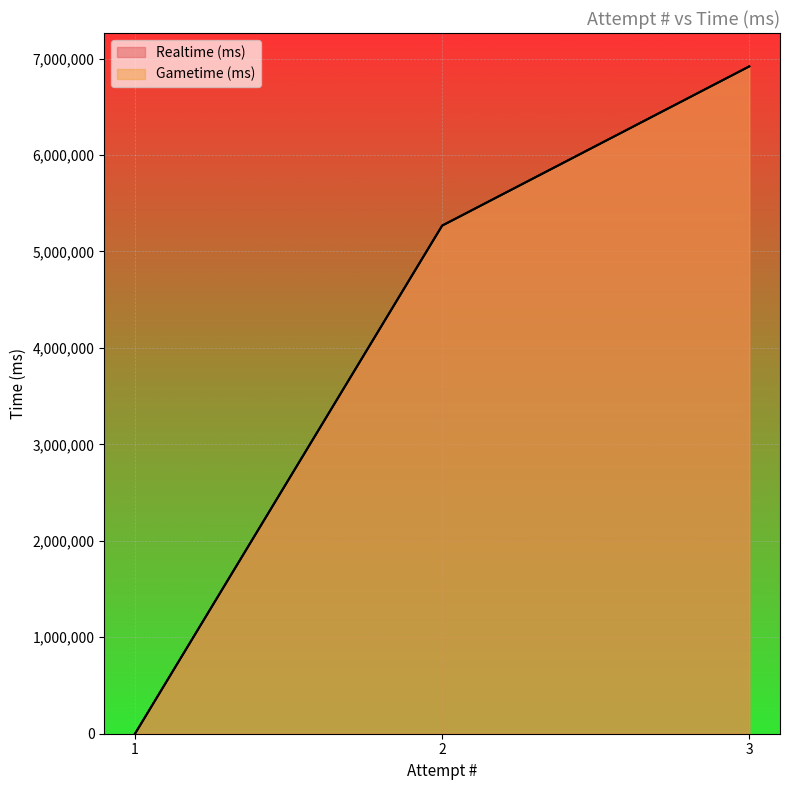

Read the Gametime (ms) value at 2, to the nearest 100.

5268300